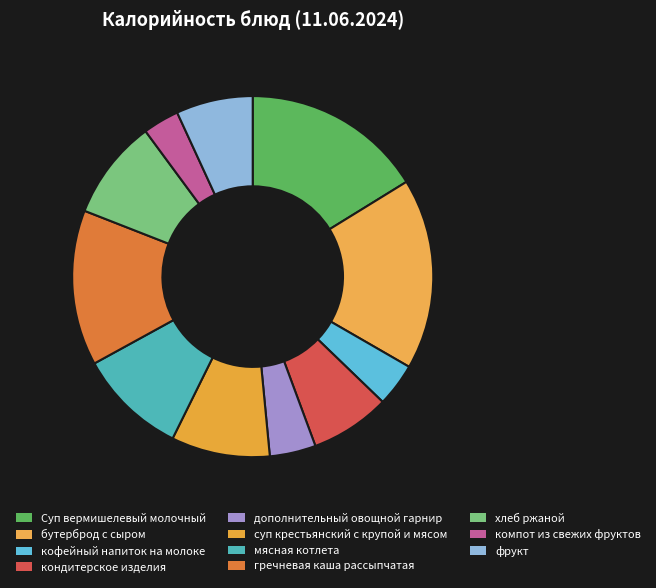

Count the number of slices in the pie.

11